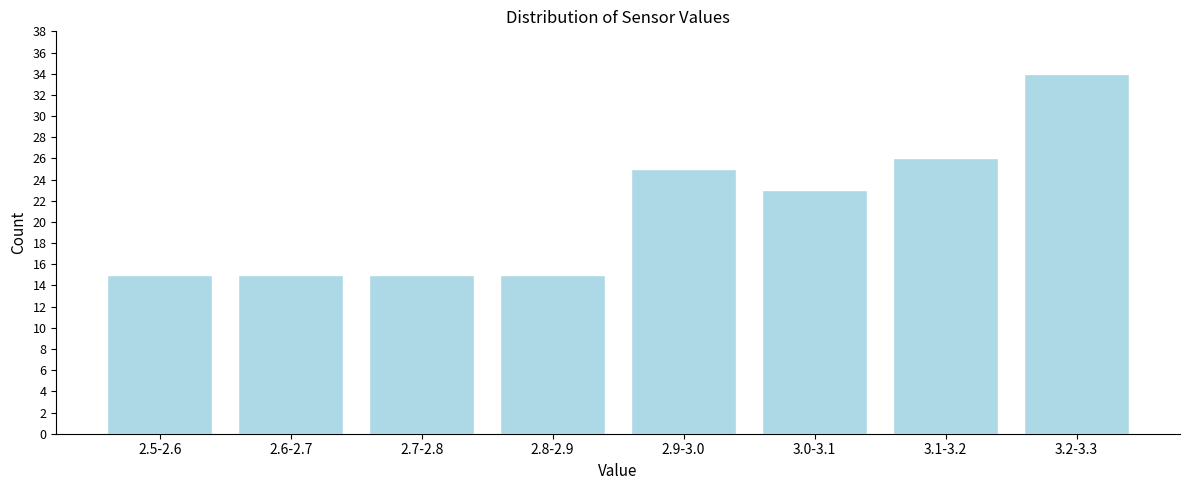

Reading left to right, what are all the values shown in this chart?

2.5-2.6=15	2.6-2.7=15	2.7-2.8=15	2.8-2.9=15	2.9-3.0=25	3.0-3.1=23	3.1-3.2=26	3.2-3.3=34